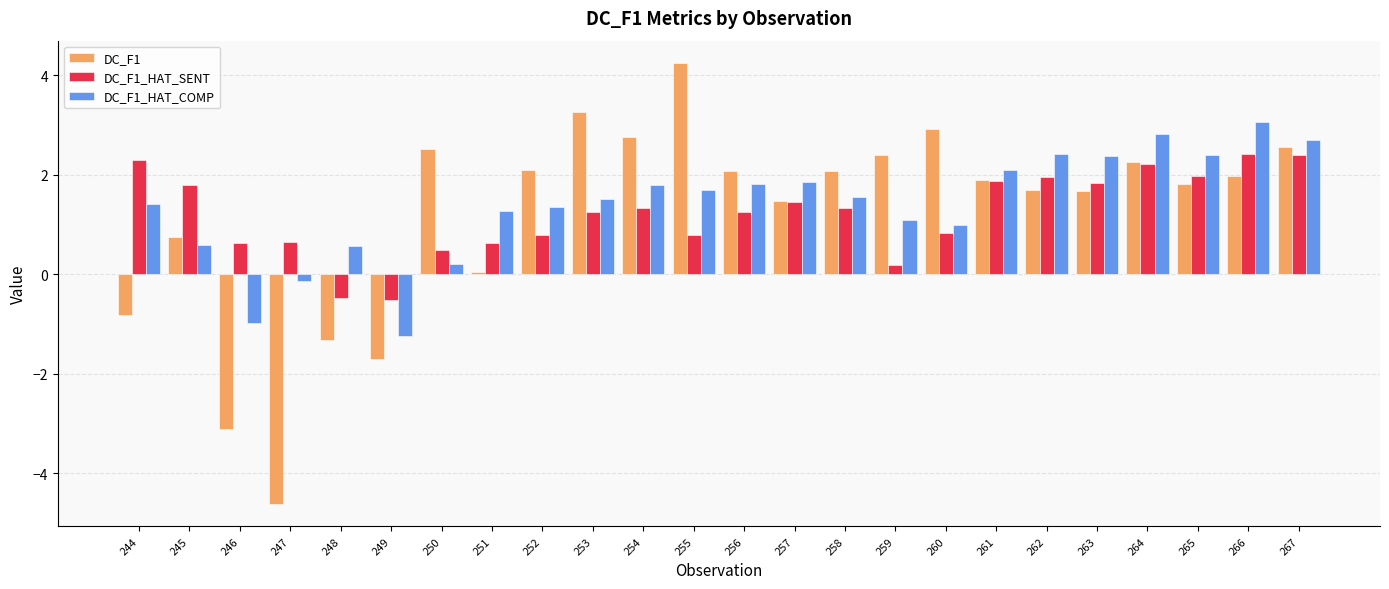

At 249, list the series in order from largest to smallest.

DC_F1_HAT_SENT, DC_F1_HAT_COMP, DC_F1